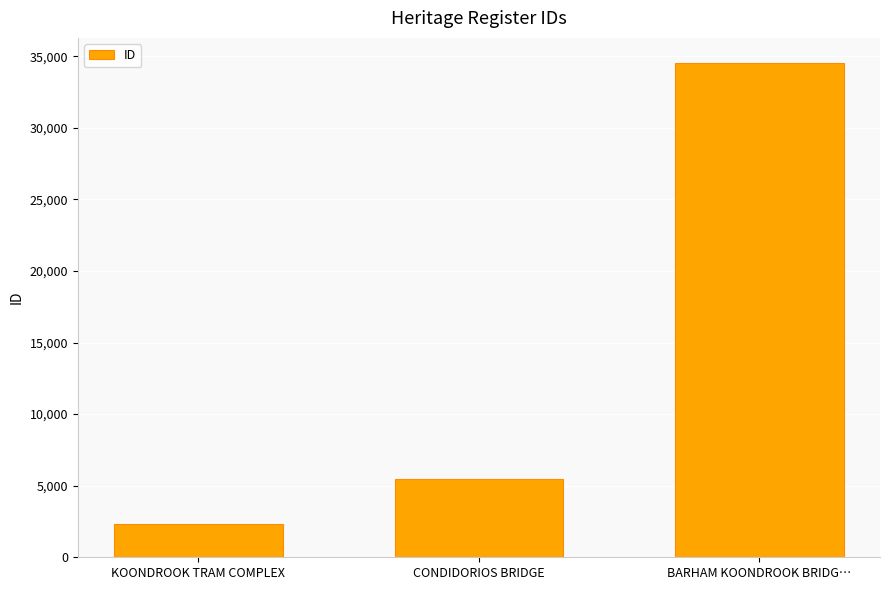

At which category does the chart reach its minimum across all series?

KOONDROOK TRAM COMPLEX